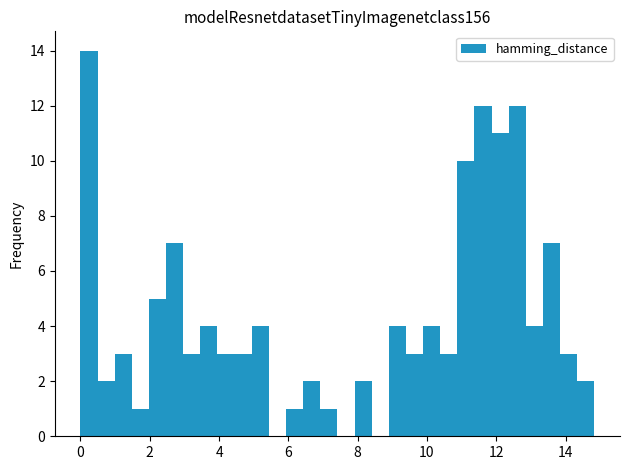

Around what value on the x-axis is the tallest bar? Give the approximate position of its centre, as read against the axis.

0.2